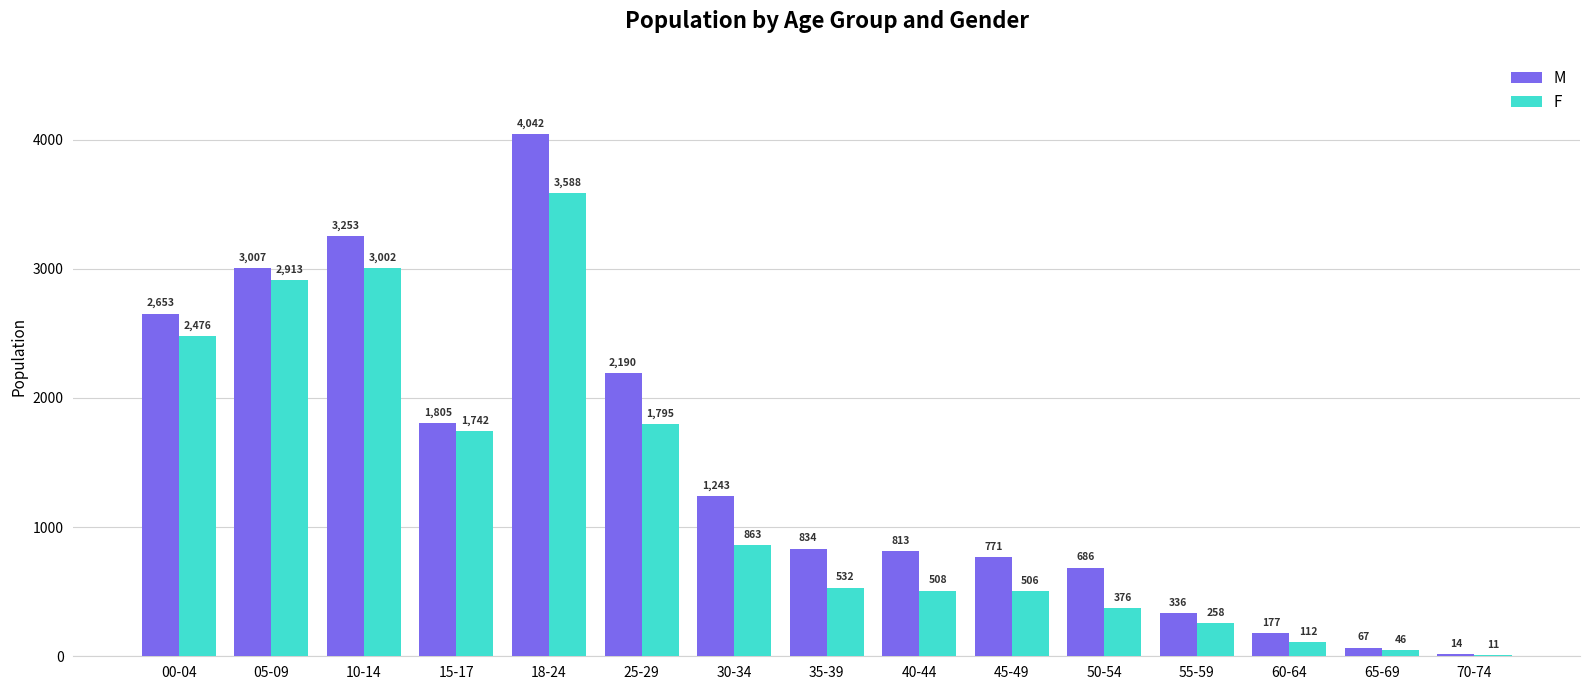

What is the sum of the M values at 60-64 and 00-04?

2830